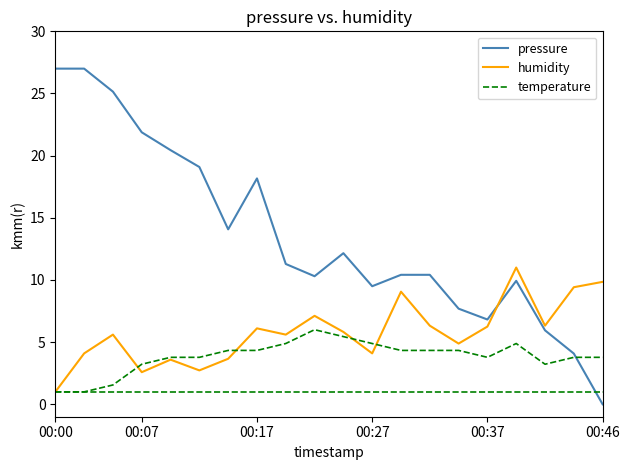

What is the maximum value shown in the chart?

27.0